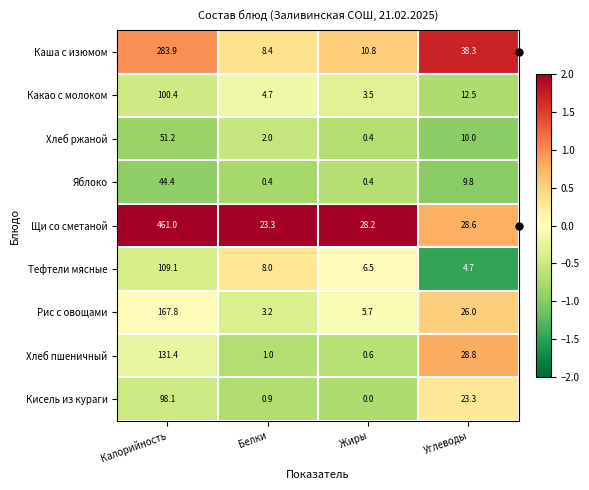

What is the difference between the maximum and minimum values in the Хлеб ржаной series?

50.8